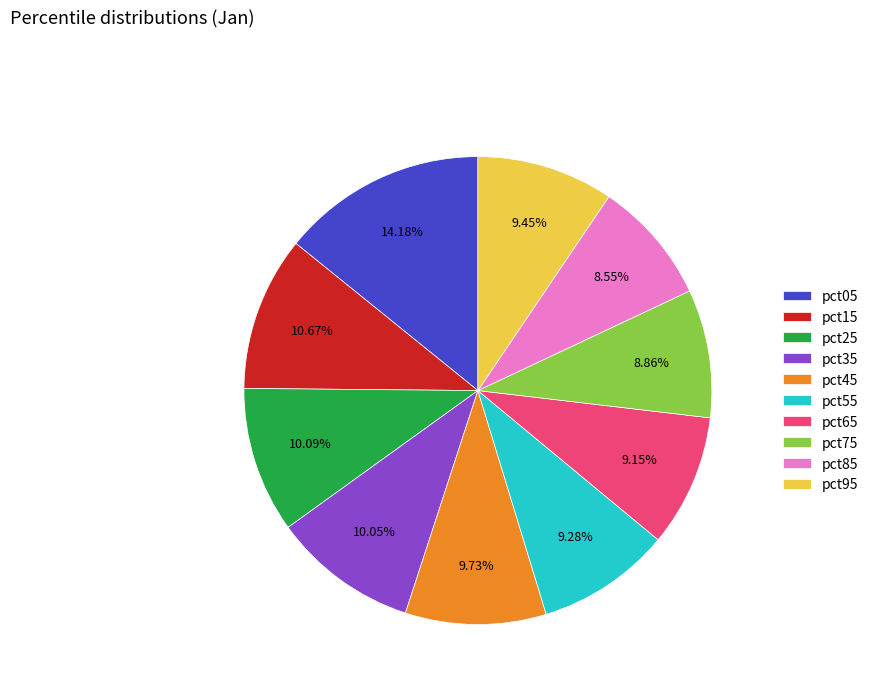

The pct85 slice represents 1% of the pie. True or false?

False